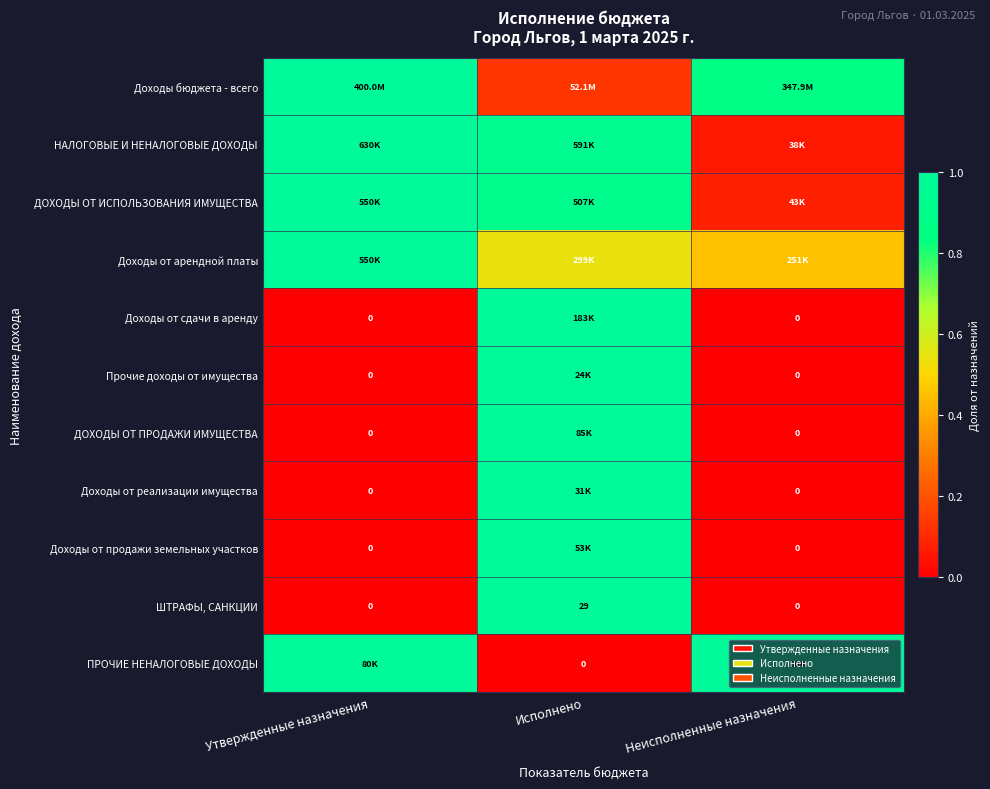

What is the difference between the second highest and minimum values in the НАЛОГОВЫЕ И НЕНАЛОГОВЫЕ ДОХОДЫ series?

0.9